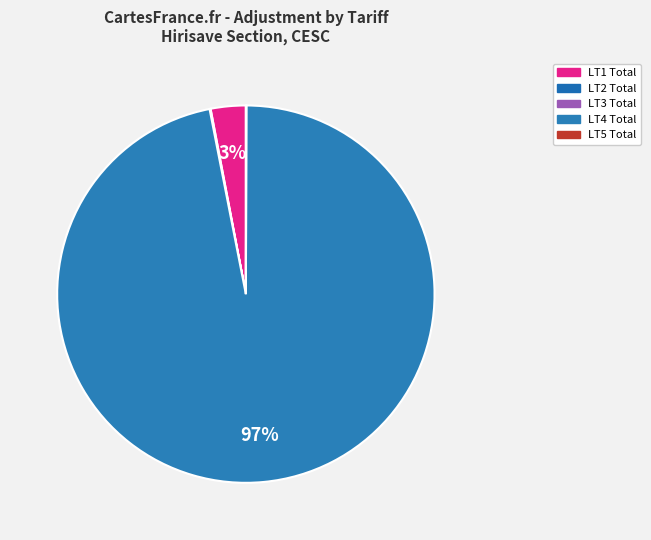

To the nearest percent, what percentage of the pie is LT4 Total?

97%